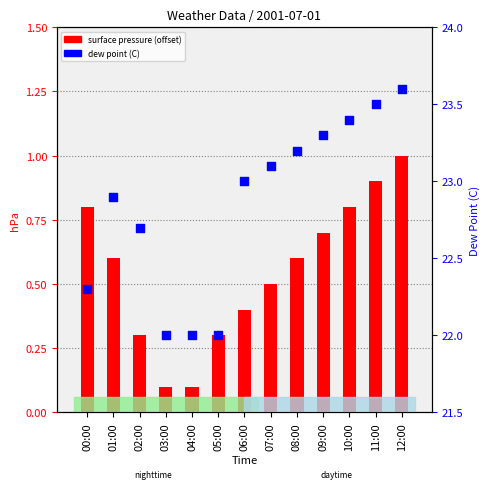

Which series has the largest total across all categories?

dew point (C)